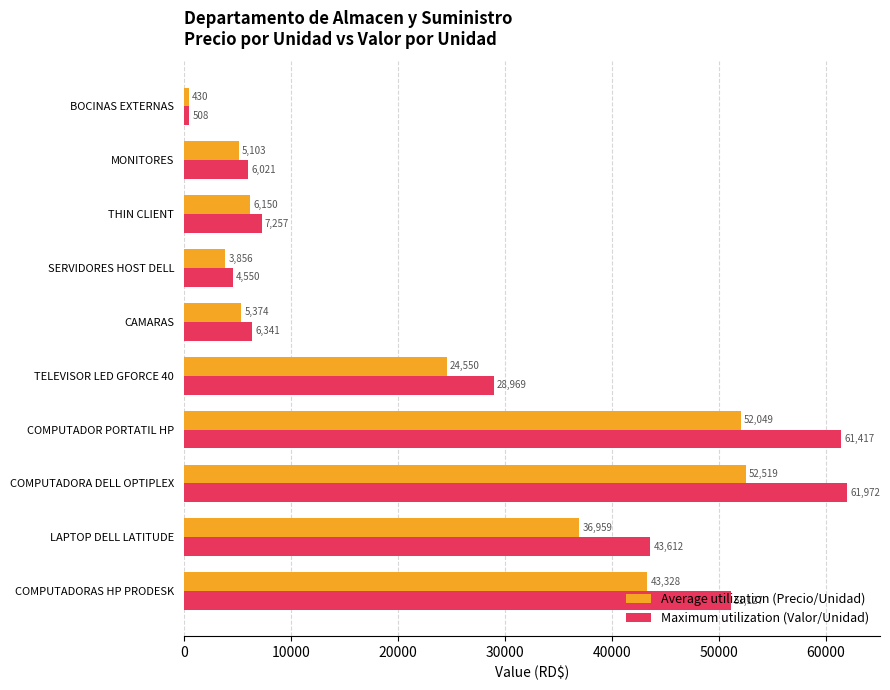

What is the difference between the highest and lowest values at COMPUTADORAS HP PRODESK?

7799.0